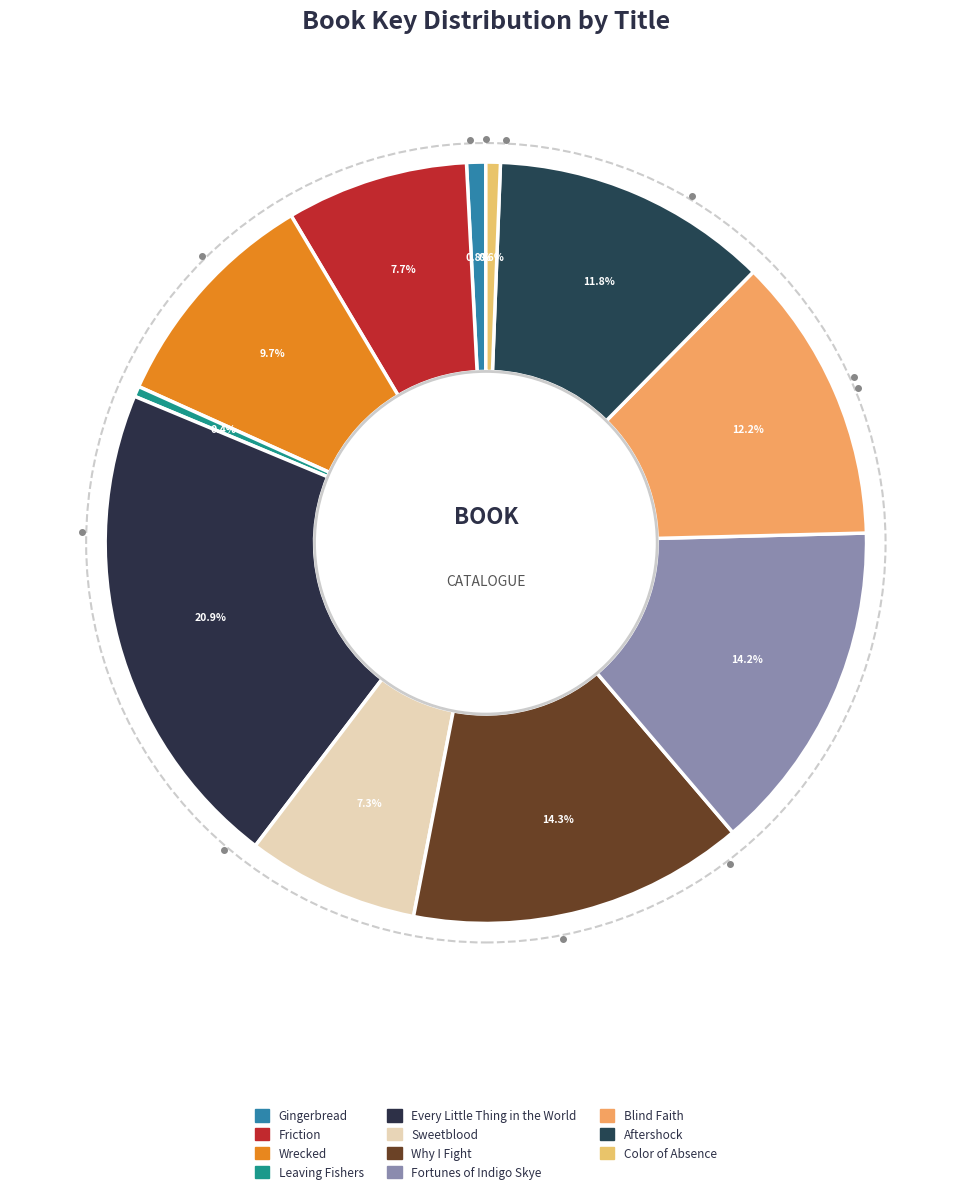

To the nearest percent, what is the average slice percentage?

9%